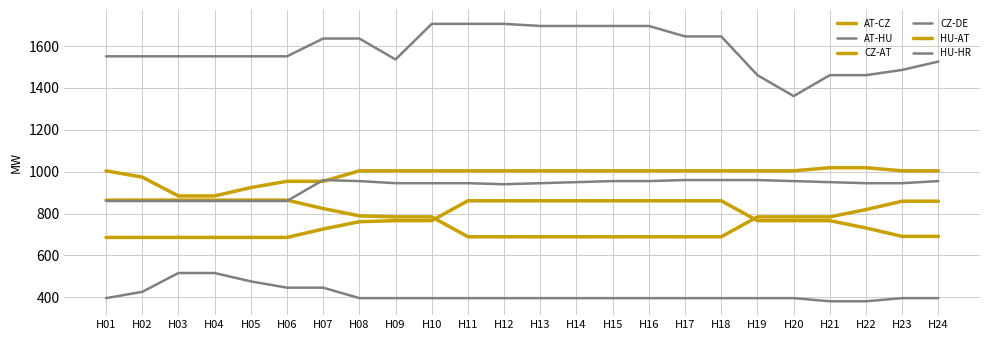

List the series in order of their peak value, highest first.

CZ-DE, HU-AT, HU-HR, AT-CZ, CZ-AT, AT-HU